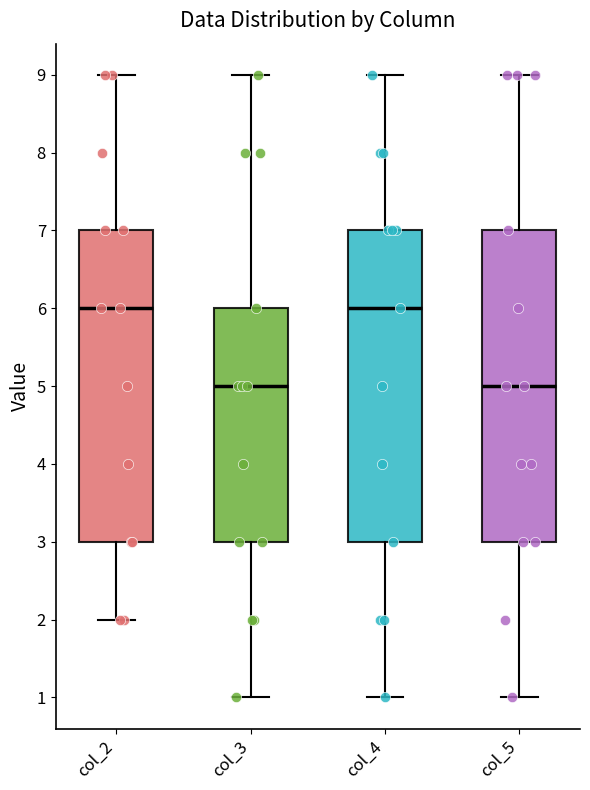

Reading left to right, transcribe this box plot: for each box, give where its median line is, the range the box spans, and where its two whiskers end, as read against the y-axis. The values are not printed on the chart, so give them approximately, as read against the axis.

col_2: median 6, box 3 to 7, whiskers 2 to 9
col_3: median 5, box 3 to 6, whiskers 1 to 9
col_4: median 6, box 3 to 7, whiskers 1 to 9
col_5: median 5, box 3 to 7, whiskers 1 to 9